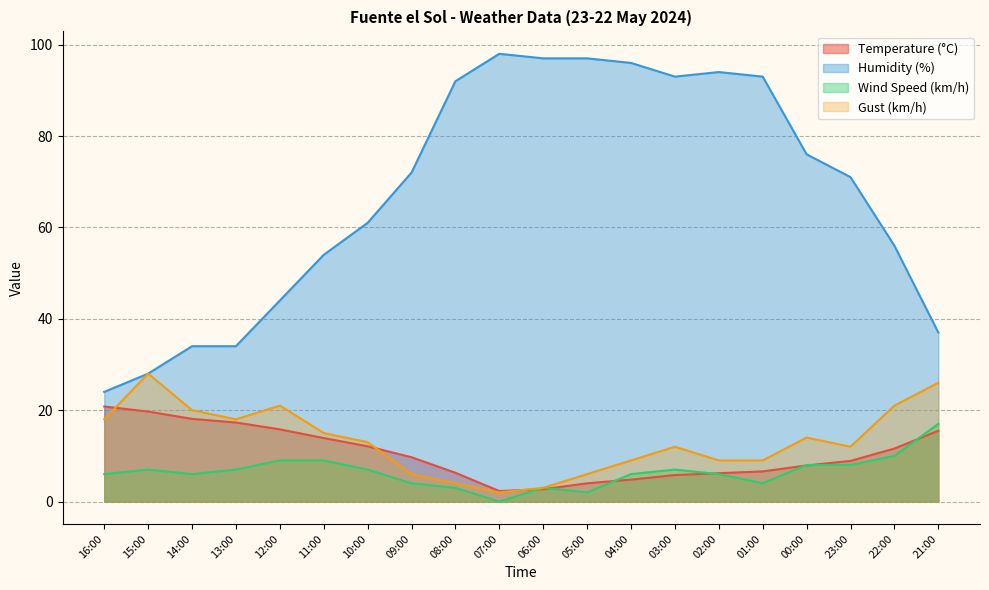

True or false: Temperature (°C) and Wind Speed (km/h) cross at least once.

True